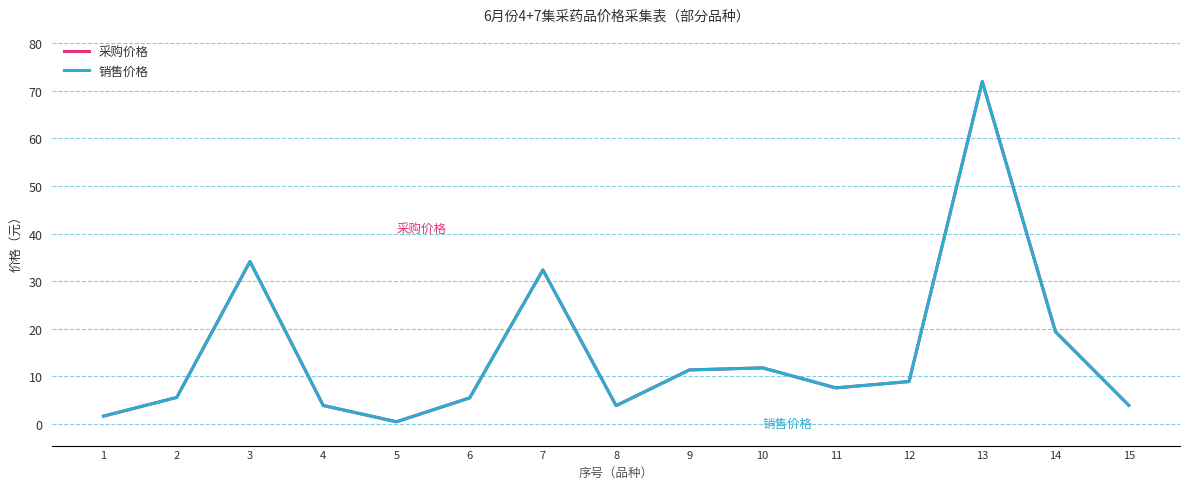

What is the total value across all series at 2?

11.2